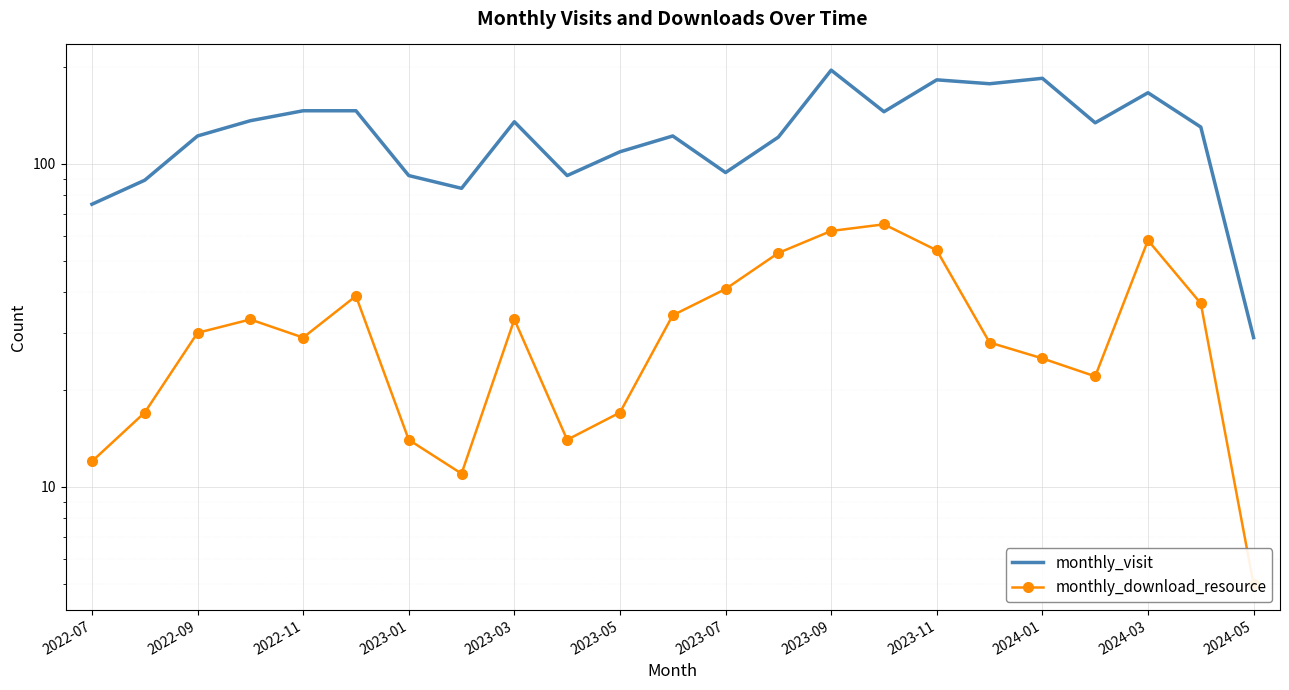

True or false: monthly_visit and monthly_download_resource cross at least once.

False